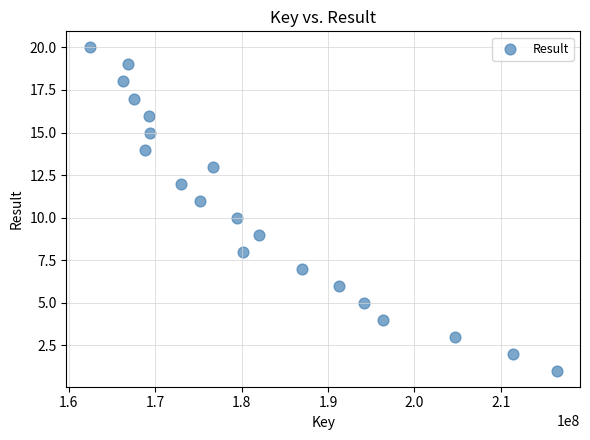

What is the range of X values (max minus min)?

54036990